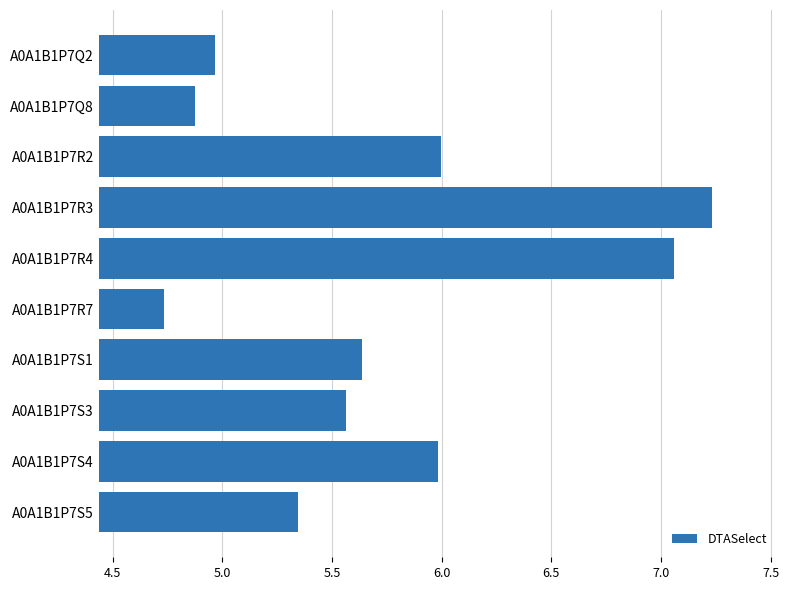

Where is the data nearest to the value 5?

A0A1B1P7Q2